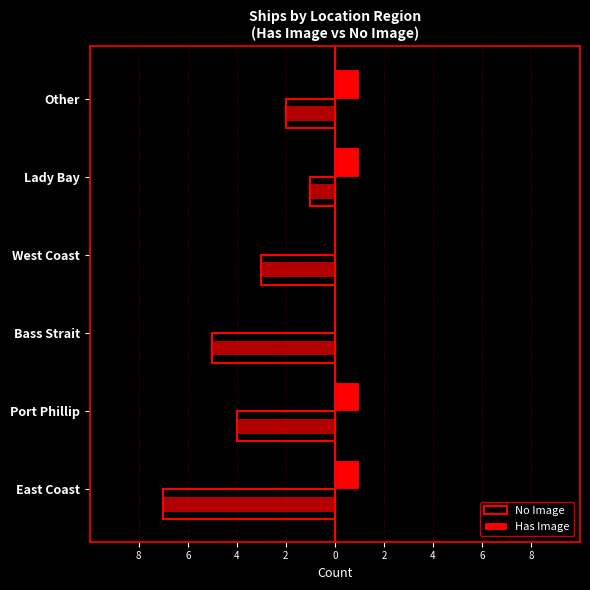

Does the chart contain stacked bars?

No